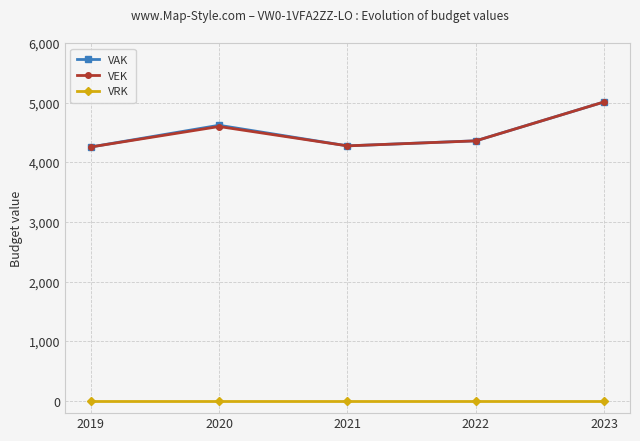

What are all the series names shown in the legend?

VAK, VEK, VRK